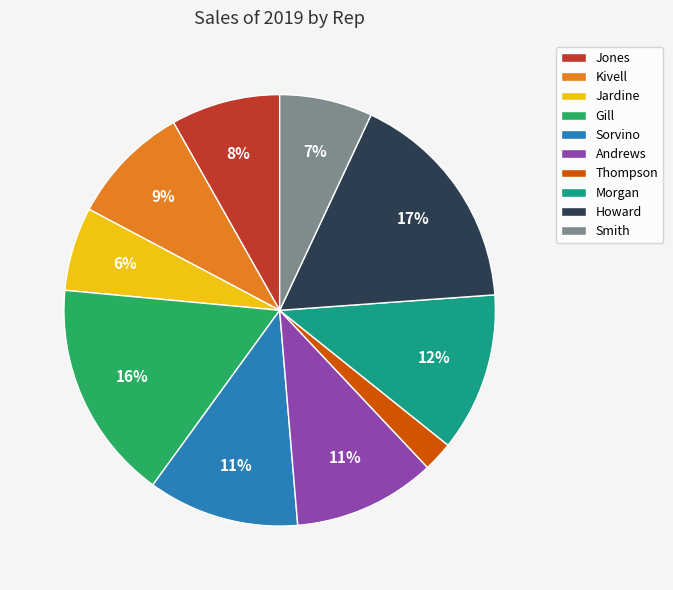

Combined, do Andrews and Kivell account for over 50%?

No